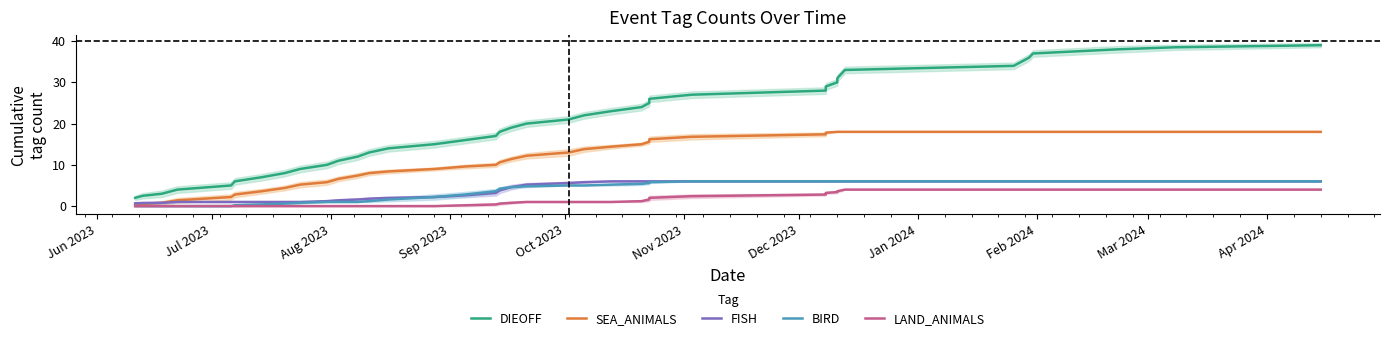

True or false: LAND_ANIMALS and BIRD cross at least once.

False